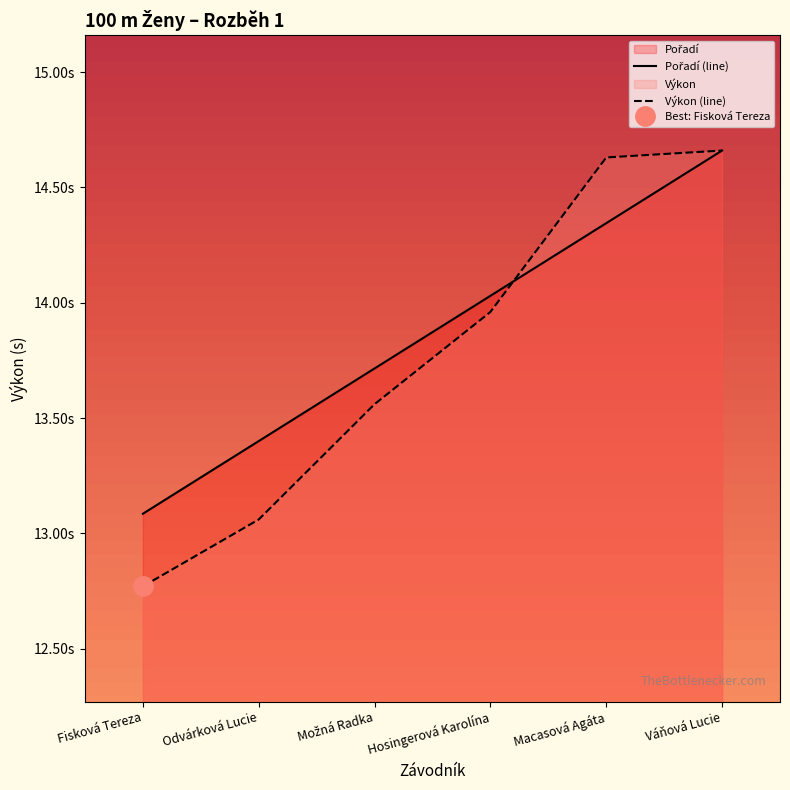

What are all the series names shown in the legend?

Pořadí, Výkon